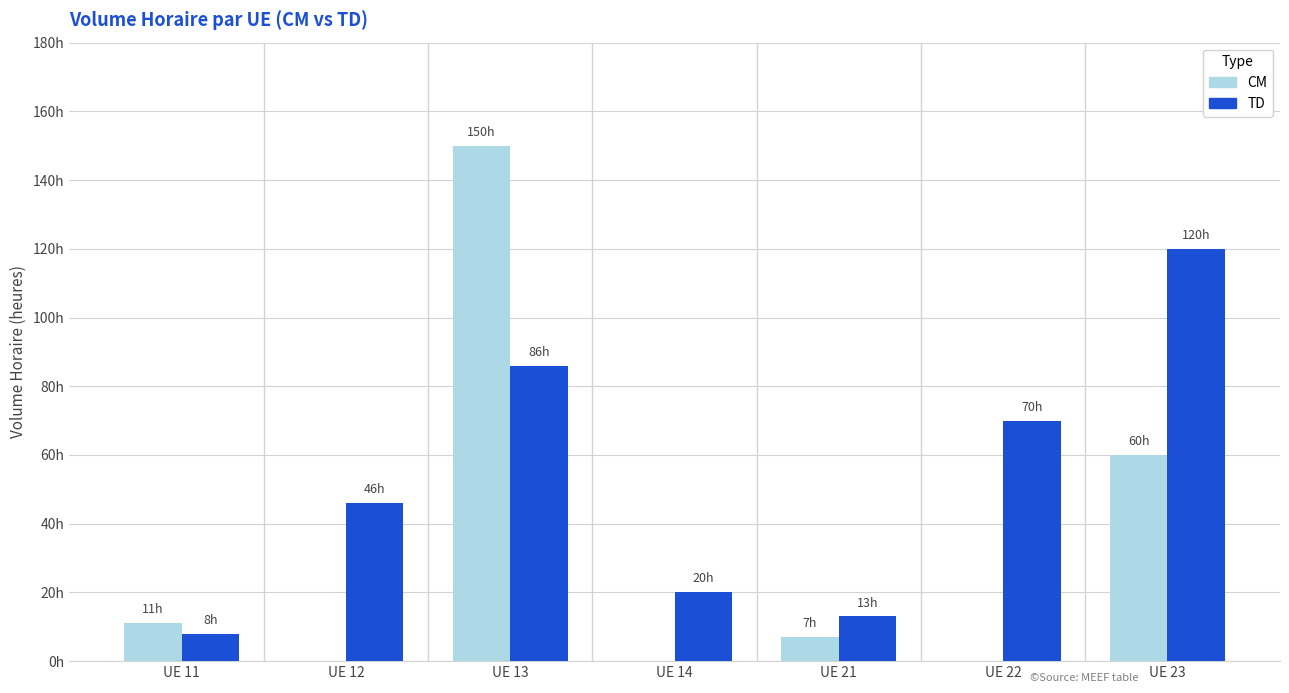

At which label is TD closest to 64?

UE 22